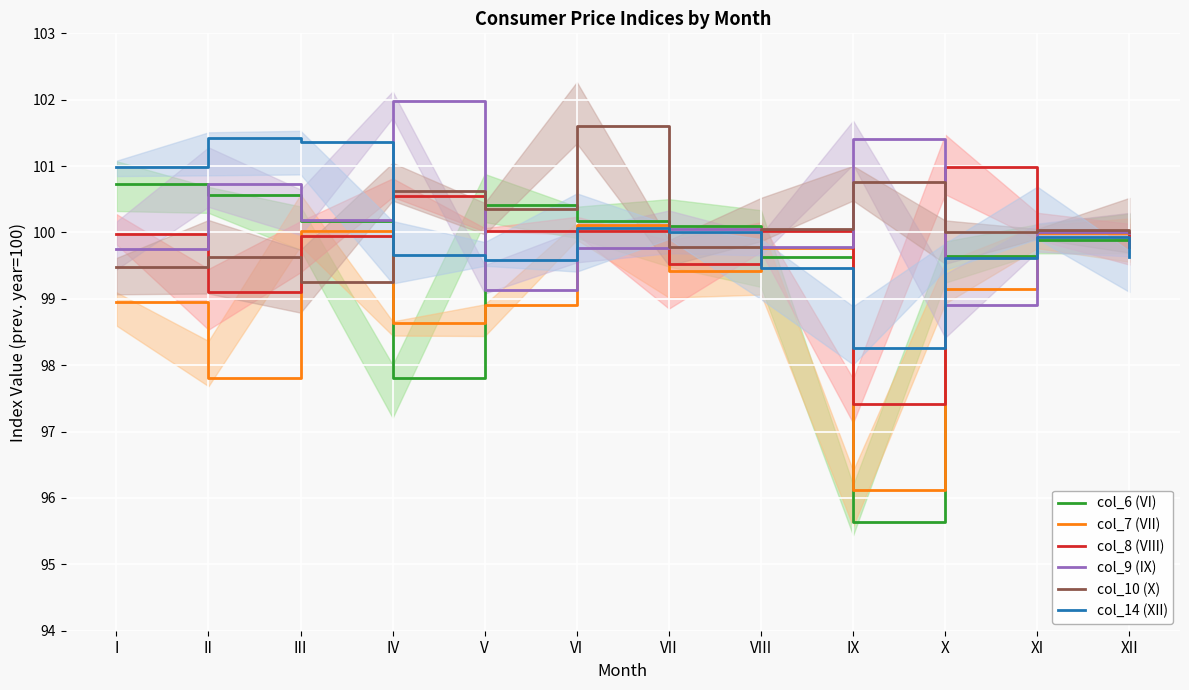

What are all the series names shown in the legend?

col_6 (VI), col_7 (VII), col_8 (VIII), col_9 (IX), col_10 (X), col_14 (XII)